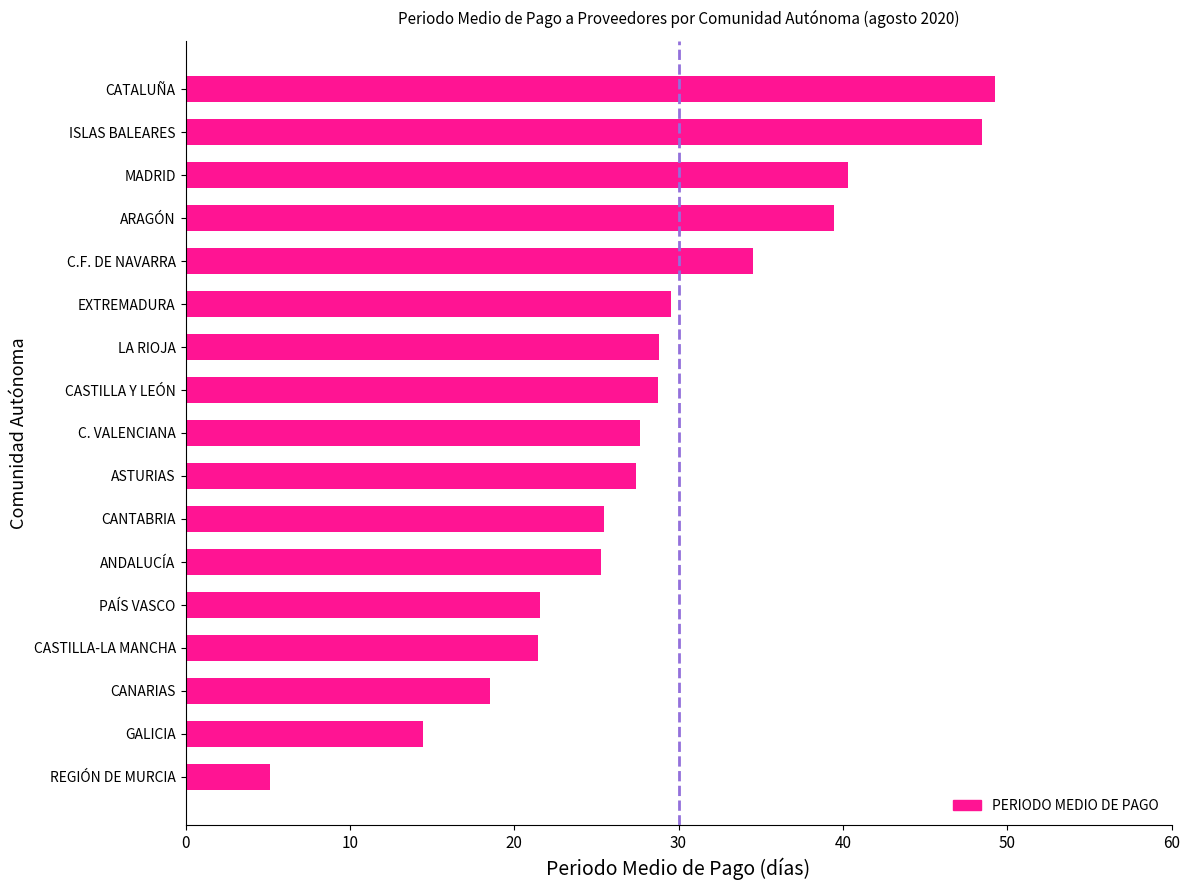

What is the smallest value displayed?

5.1